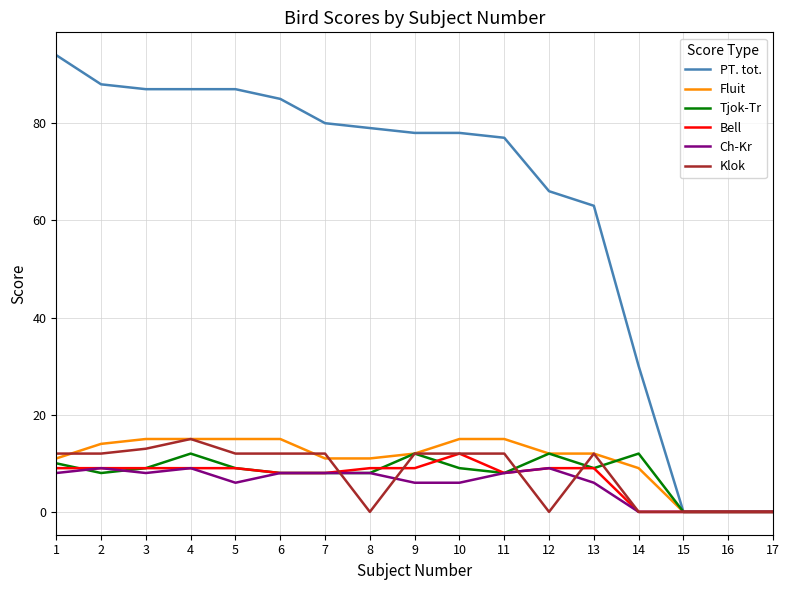

Is the value of Klok at 10 greater than the value of Bell at 11?

Yes